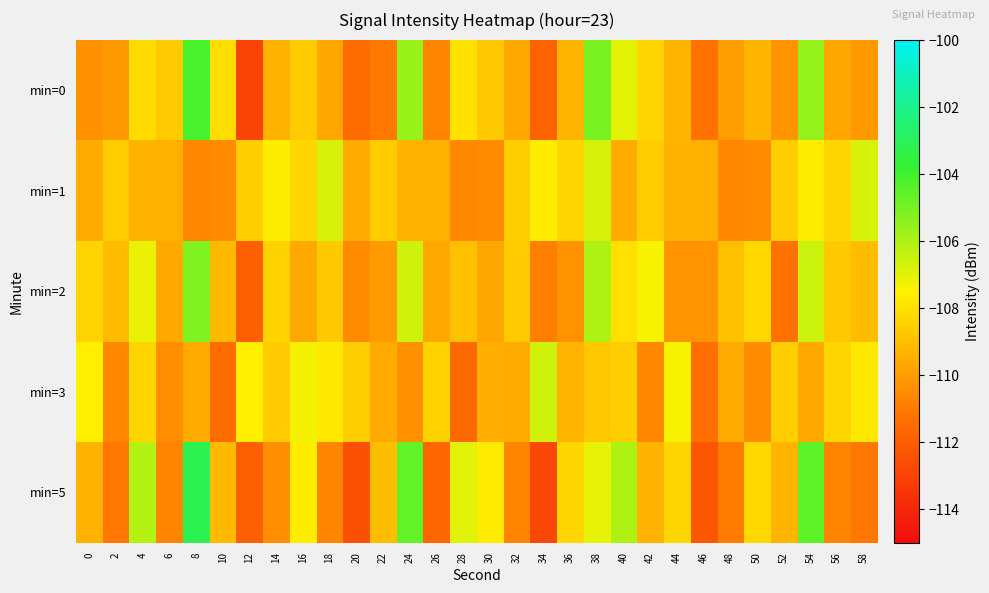

Reading left to right, what are all the values shown in this chart?

min=0: 0=-110.4	2=-110.1	4=-108.1	6=-108.7	8=-104.2	10=-108.1	12=-112.9	14=-109.4	16=-108.6	18=-109.7	20=-111.5	22=-111.0	24=-105.6	26=-110.7	28=-107.9	30=-108.7	32=-109.7	34=-111.8	36=-109.3	38=-105.0	40=-107.0	42=-108.3	44=-109.3	46=-111.2	48=-110.0	50=-109.2	52=-110.3	54=-105.5	56=-109.7	58=-110.1
min=1: 0=-109.5	2=-108.6	4=-109.3	6=-109.4	8=-110.6	10=-110.5	12=-108.5	14=-107.6	16=-108.3	18=-106.7	20=-109.5	22=-108.6	24=-109.3	26=-109.4	28=-110.6	30=-110.5	32=-108.5	34=-107.6	36=-108.3	38=-106.7	40=-109.5	42=-108.6	44=-109.3	46=-109.4	48=-110.6	50=-110.5	52=-108.5	54=-107.6	56=-108.3	58=-106.7
min=2: 0=-108.4	2=-109.1	4=-107.1	6=-109.7	8=-105.2	10=-109.1	12=-111.9	14=-108.4	16=-109.6	18=-108.7	20=-110.5	22=-110.0	24=-106.6	26=-109.7	28=-108.9	30=-109.7	32=-108.7	34=-110.8	36=-110.3	38=-106.0	40=-108.0	42=-107.3	44=-110.3	46=-110.2	48=-109.0	50=-108.2	52=-111.3	54=-106.5	56=-108.7	58=-109.1
min=3: 0=-107.5	2=-110.6	4=-108.3	6=-110.4	8=-109.6	10=-111.5	12=-107.5	14=-108.6	16=-107.3	18=-107.7	20=-108.5	22=-109.6	24=-110.3	26=-108.4	28=-111.6	30=-109.5	32=-109.5	34=-106.6	36=-109.3	38=-108.7	40=-108.5	42=-110.6	44=-107.3	46=-111.4	48=-109.6	50=-110.5	52=-108.5	54=-109.6	56=-108.3	58=-107.7
min=5: 0=-109.4	2=-111.1	4=-106.1	6=-110.7	8=-103.2	10=-109.1	12=-111.9	14=-110.4	16=-107.6	18=-110.7	20=-112.5	22=-109.0	24=-104.6	26=-111.7	28=-106.9	30=-107.7	32=-110.7	34=-112.8	36=-108.3	38=-107.0	40=-106.0	42=-109.3	44=-108.3	46=-112.2	48=-111.0	50=-108.2	52=-109.3	54=-104.5	56=-110.7	58=-111.1